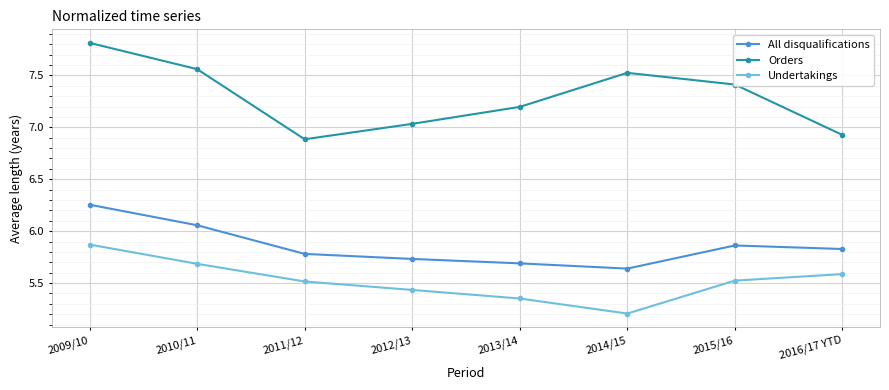

Does the chart display data point markers on the line(s)?

Yes